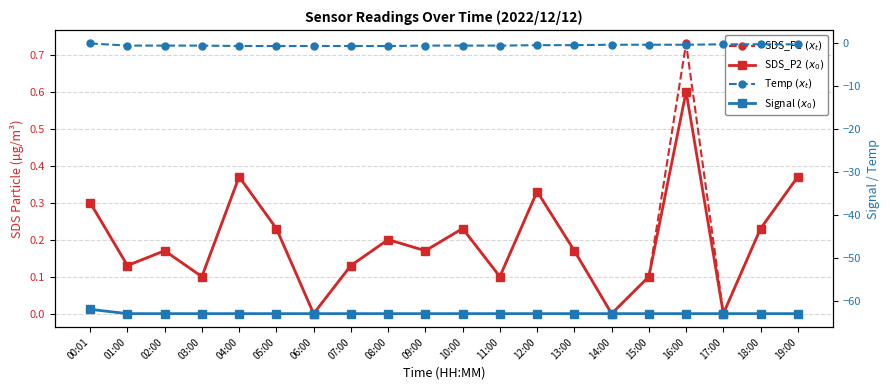

Which category has the lowest value in the SDS_P1 $(x_t)$ series?

06:00